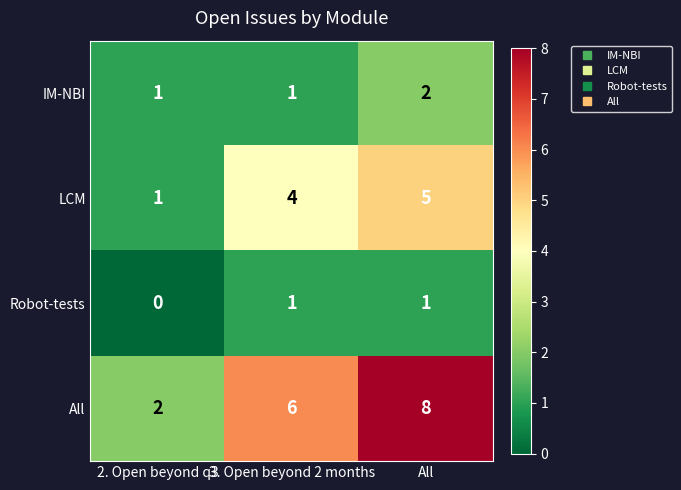

What is the difference between the maximum and minimum values in the All series?

6